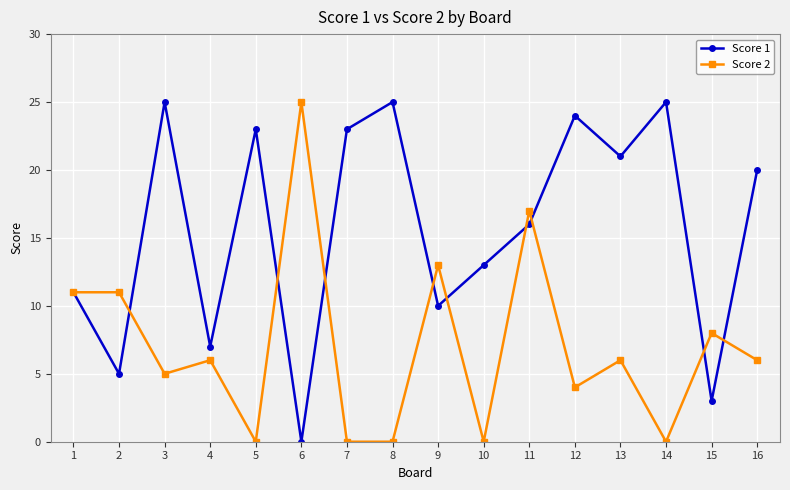

The value of Score 2 at 14 is 0. True or false?

True